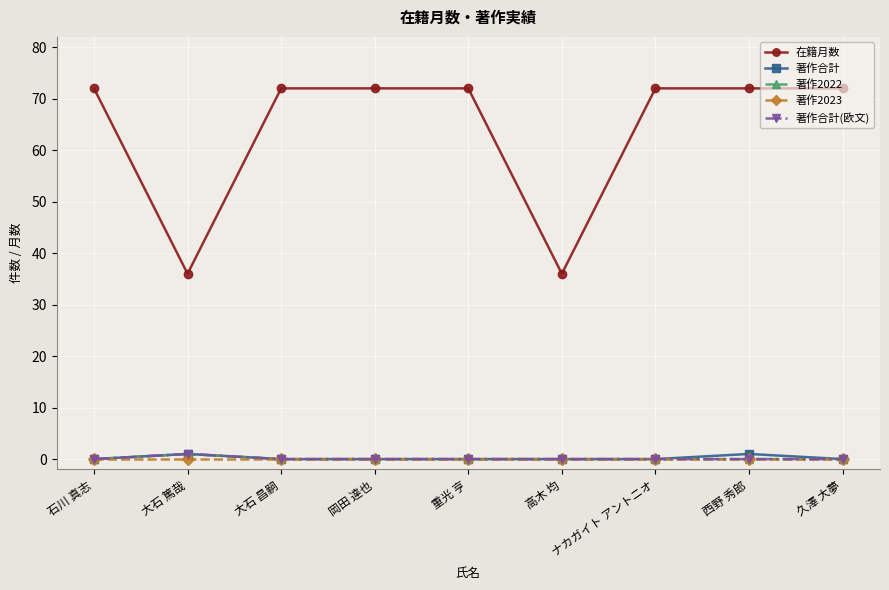

What is the spread (max minus min) of values at ナカガイト アントニオ?

72